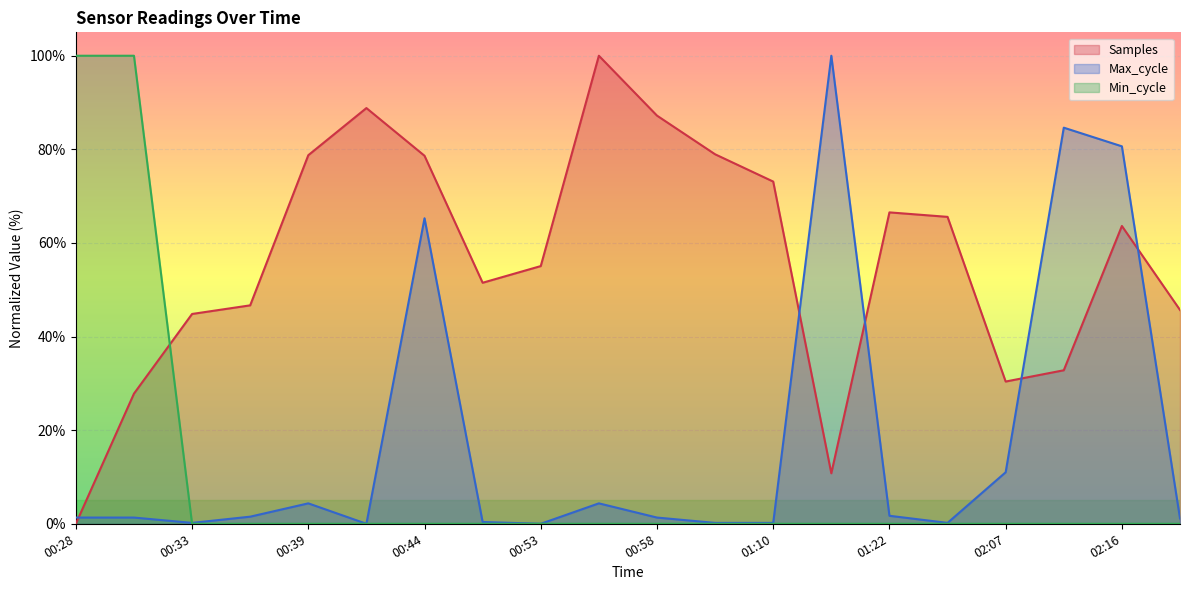

At which category does Max_cycle reach its first local valley?

00:33